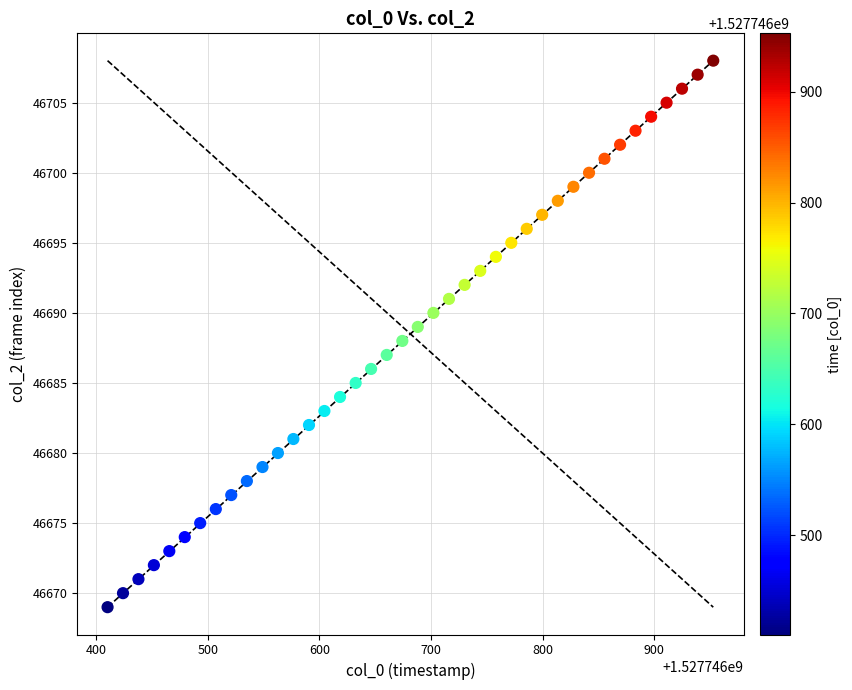

What is the range of Y values (max minus min)?

39